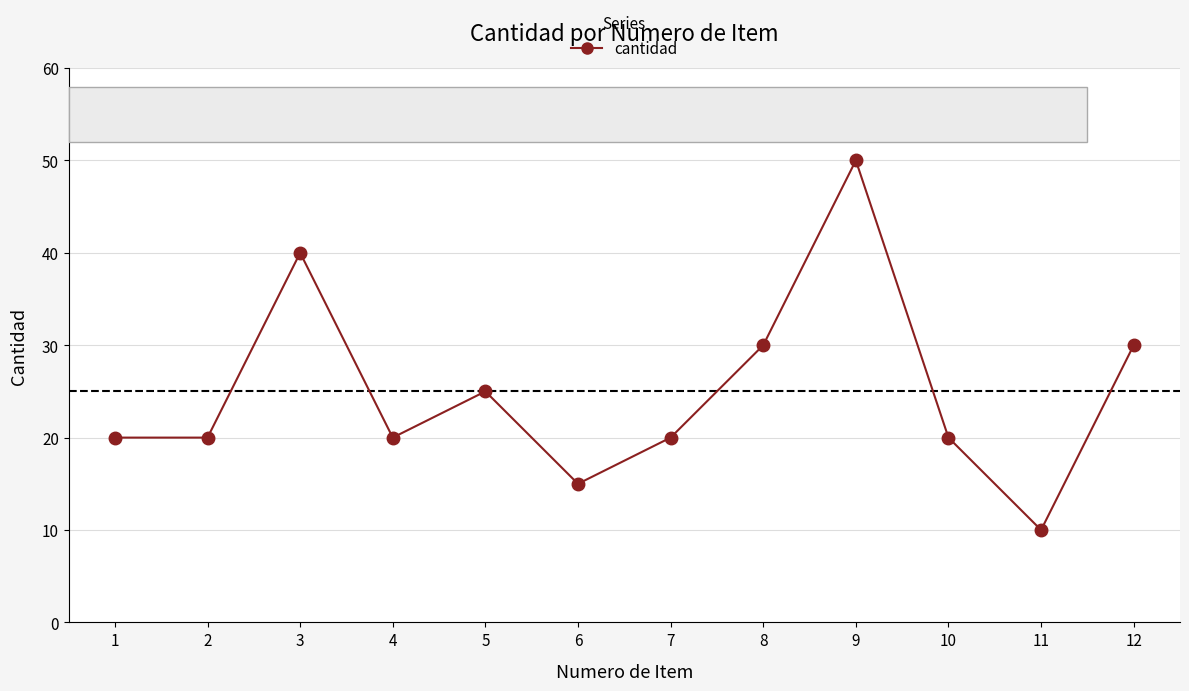

What is the difference between the values at 9 and 11?

40